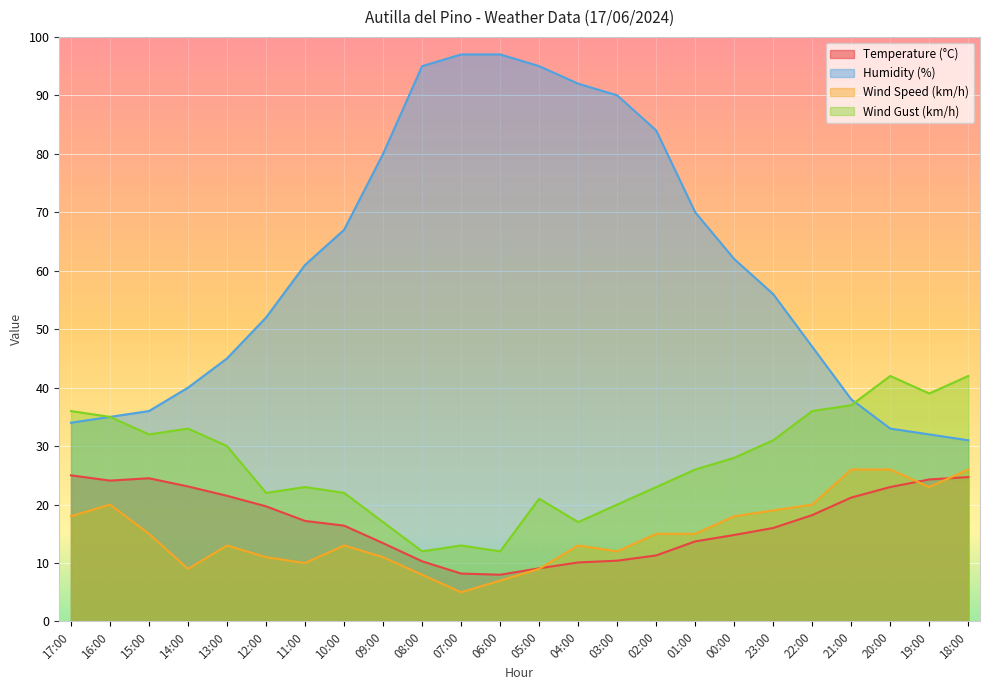

At which label does Humidity (%) first exceed 61?

10:00